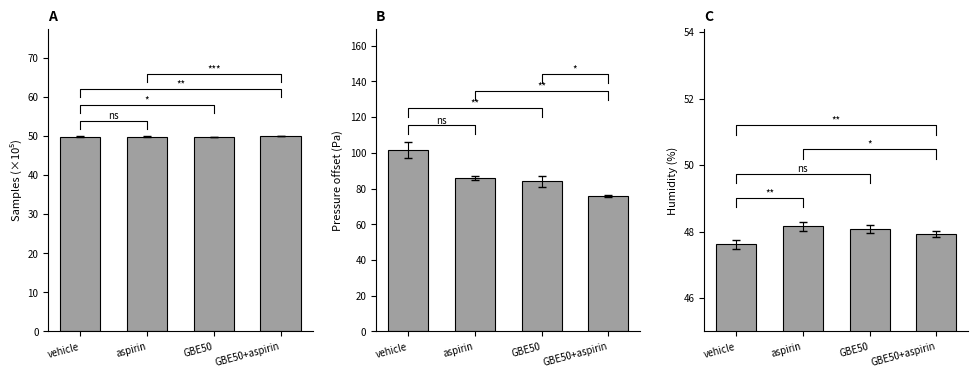

Rank the series by their maximum value, from highest to lowest.

BME280_pressure offset, Samples, BME280_humidity